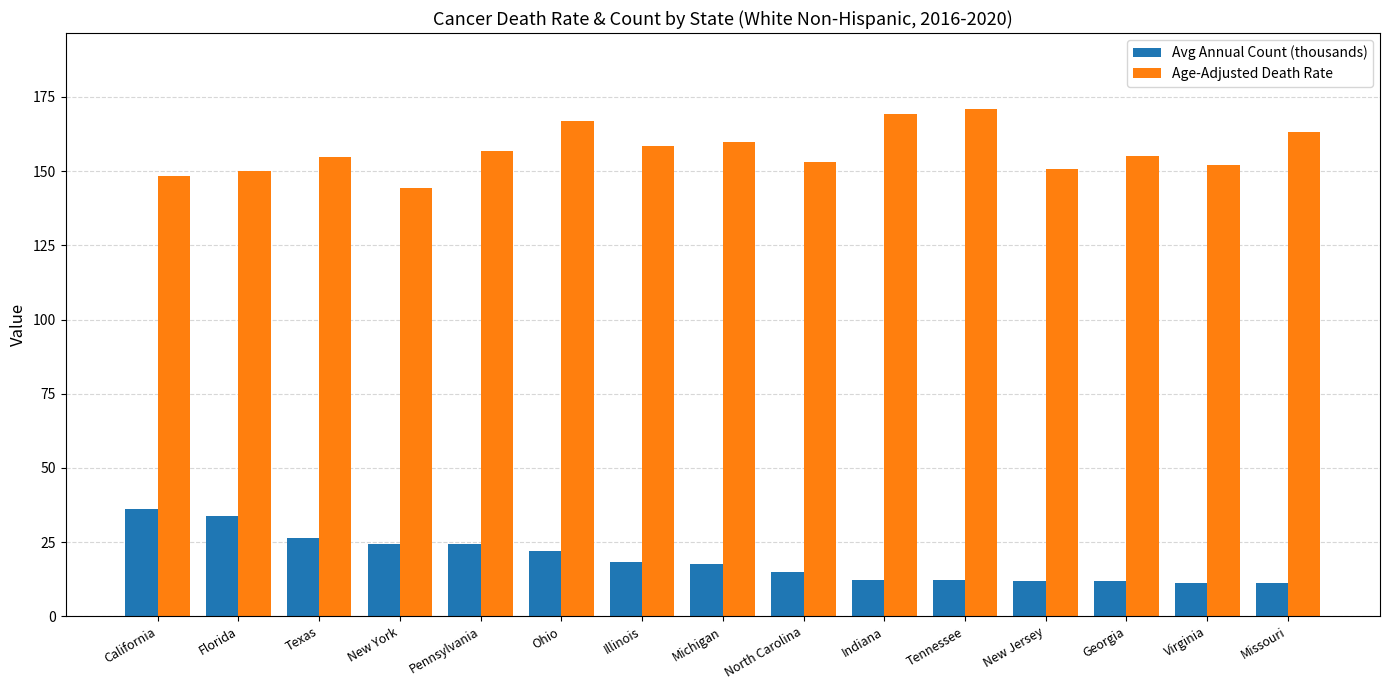

What is the difference between the highest and lowest values at New Jersey?

138.6